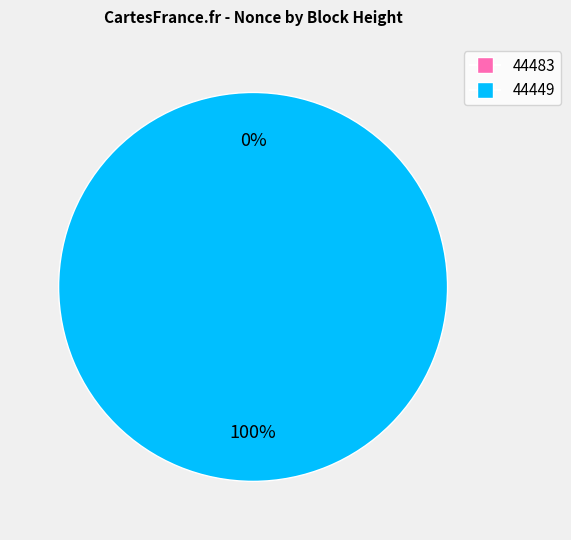

To the nearest percent, what is the average slice percentage?

50%